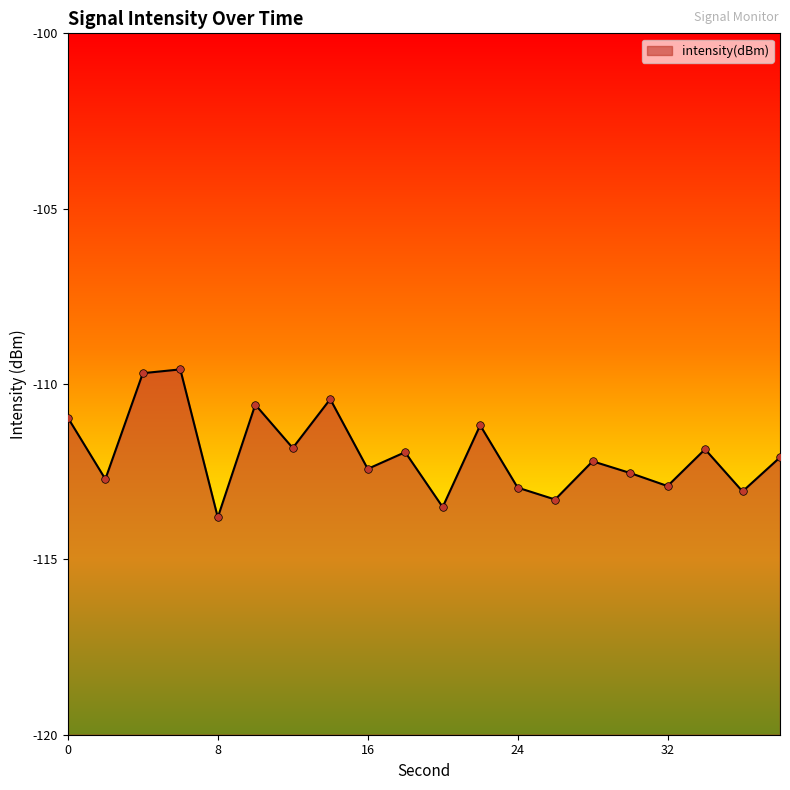

Which has a higher value, 30 or 20?

30